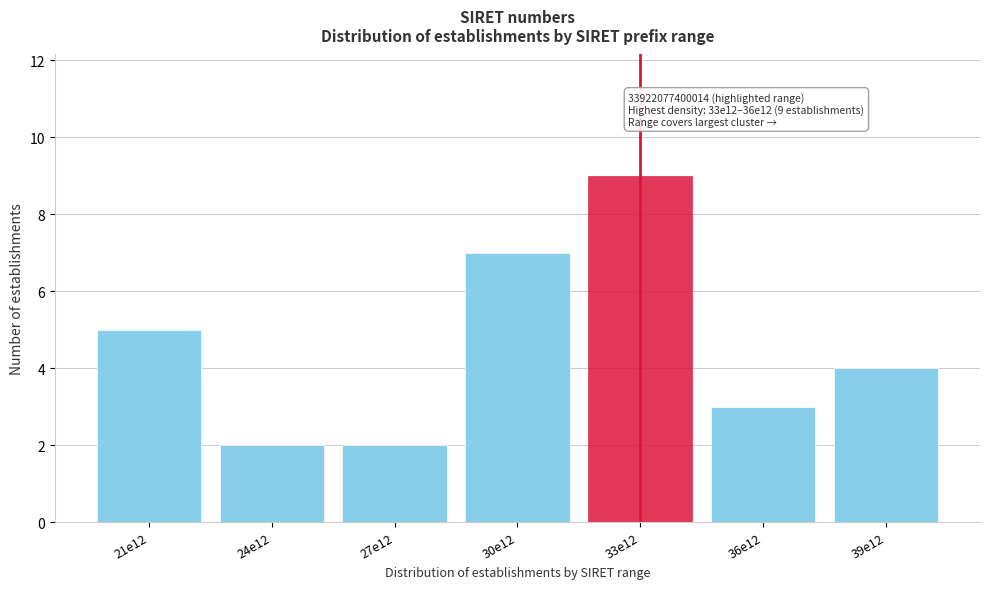

Reading right to left, list all the values displayed in this chart.

39e12=4	36e12=3	33e12=9	30e12=7	27e12=2	24e12=2	21e12=5